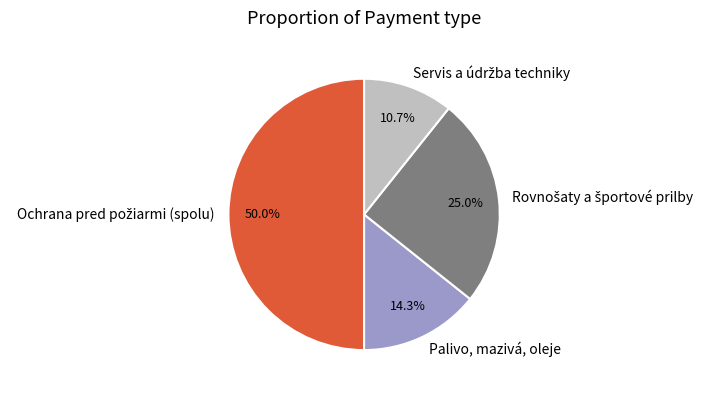

How much of the chart is everything except Palivo, mazivá, oleje?

85.7%